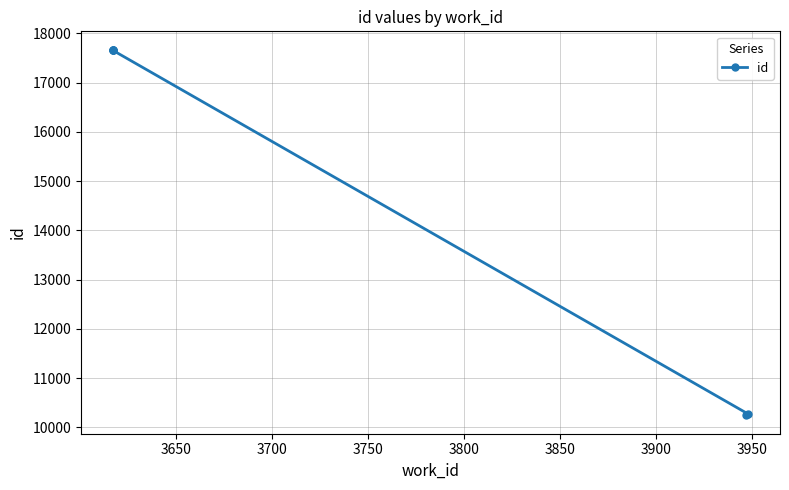

True or false: the data shows 4432 at 3750.

False